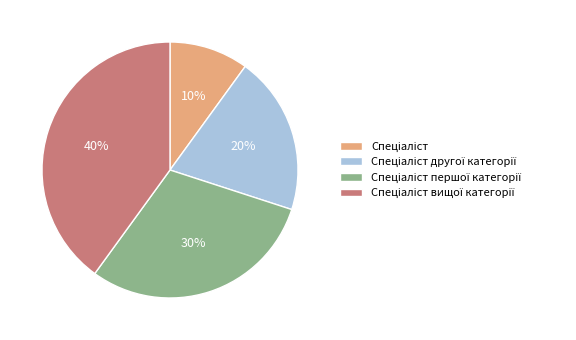

To the nearest percent, what is the average slice percentage?

25%